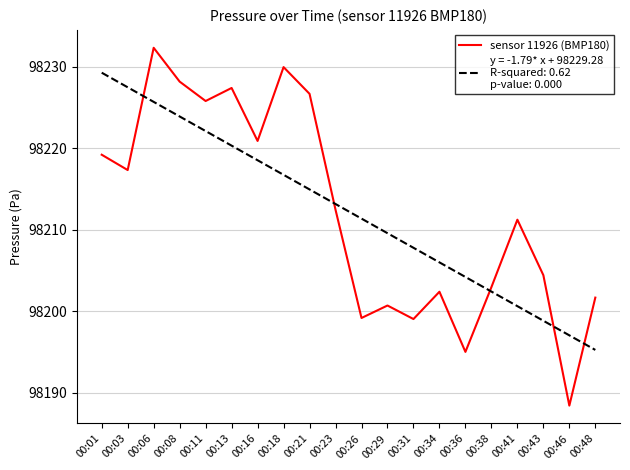

What is the total value across all series at 00:31?

196406.9